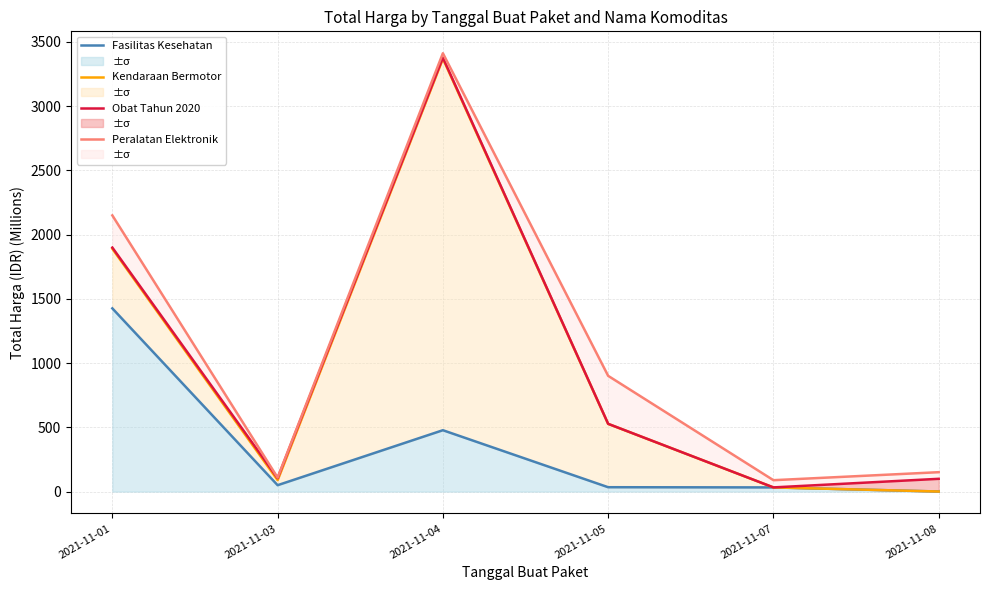

What are all the series names shown in the legend?

Fasilitas Kesehatan, Kendaraan Bermotor, Obat Tahun 2020, Peralatan Elektronik